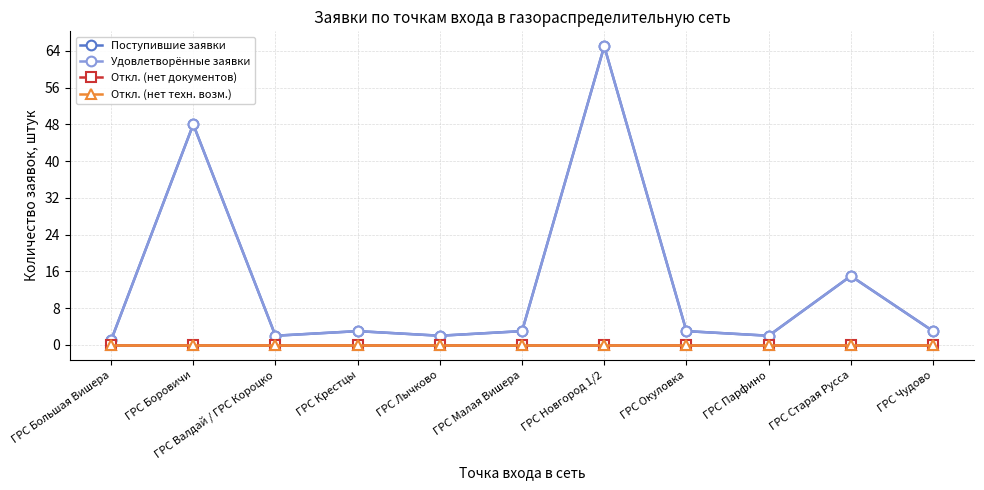

How many interior local valleys does the Удовлетворённые заявки series have?

3